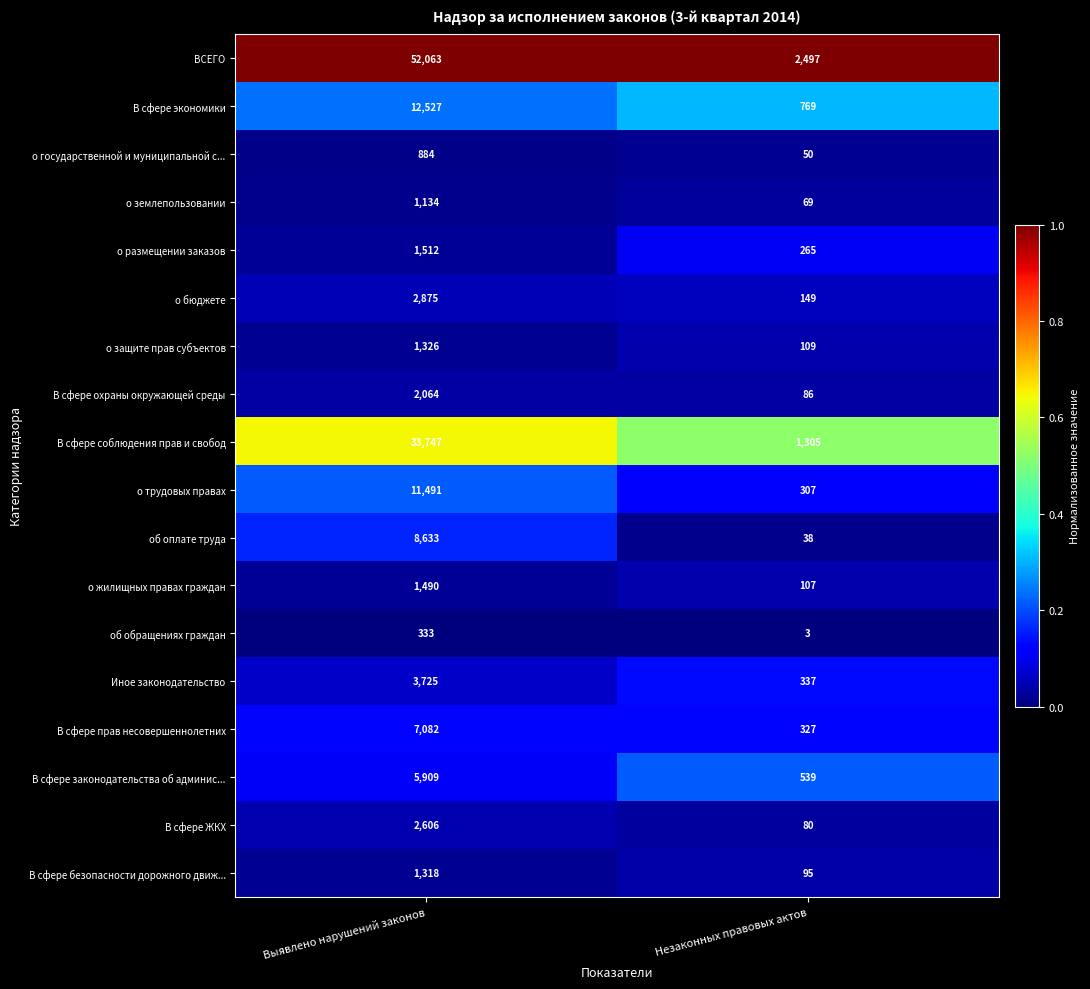

Which series has the largest range (max minus min)?

ВСЕГО